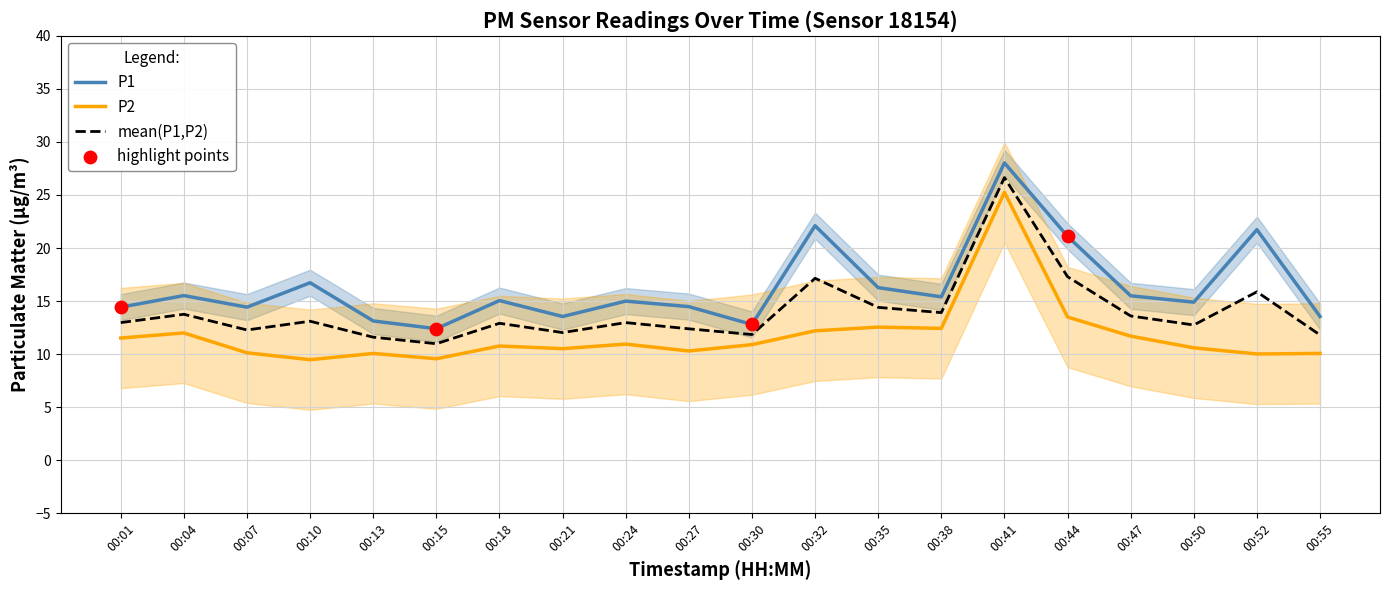

What is the total value across all series at 00:32?

34.3